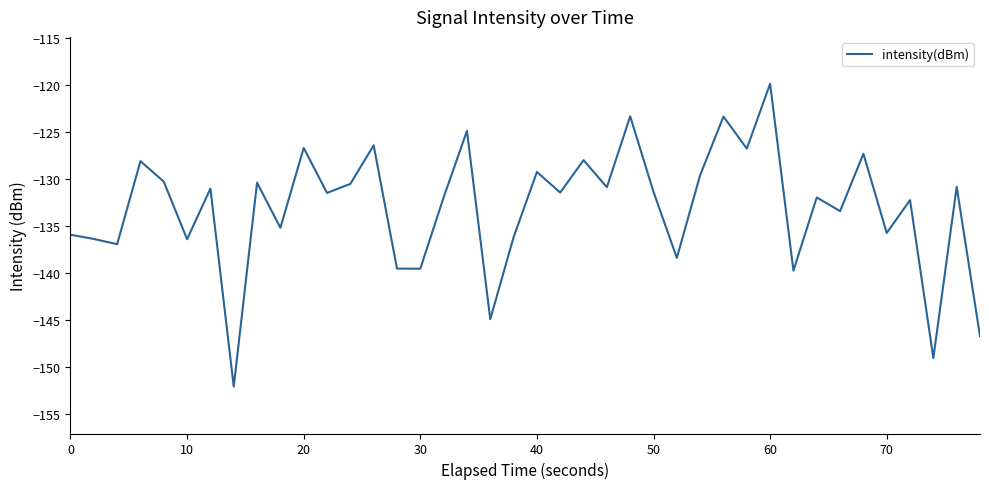

What is the difference between the maximum and second lowest values?

29.2